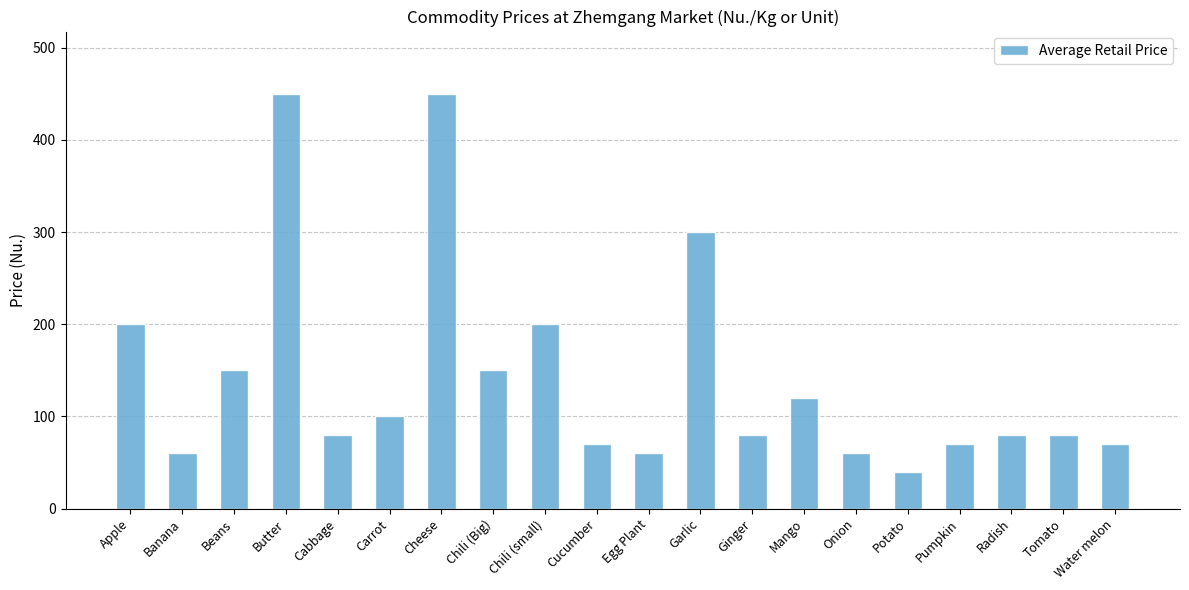

Reading left to right, what are all the values shown in this chart?

200	60	150	450	80	100	450	150	200	70	60	300	80	120	60	40	70	80	80	70